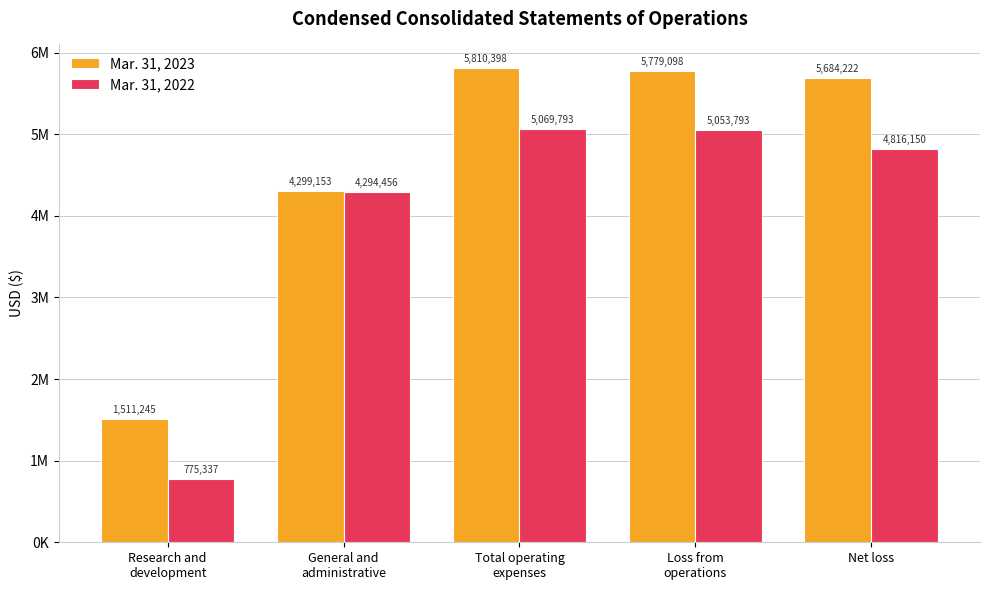

Between Loss from
operations and General and
administrative, which is larger?

Loss from
operations